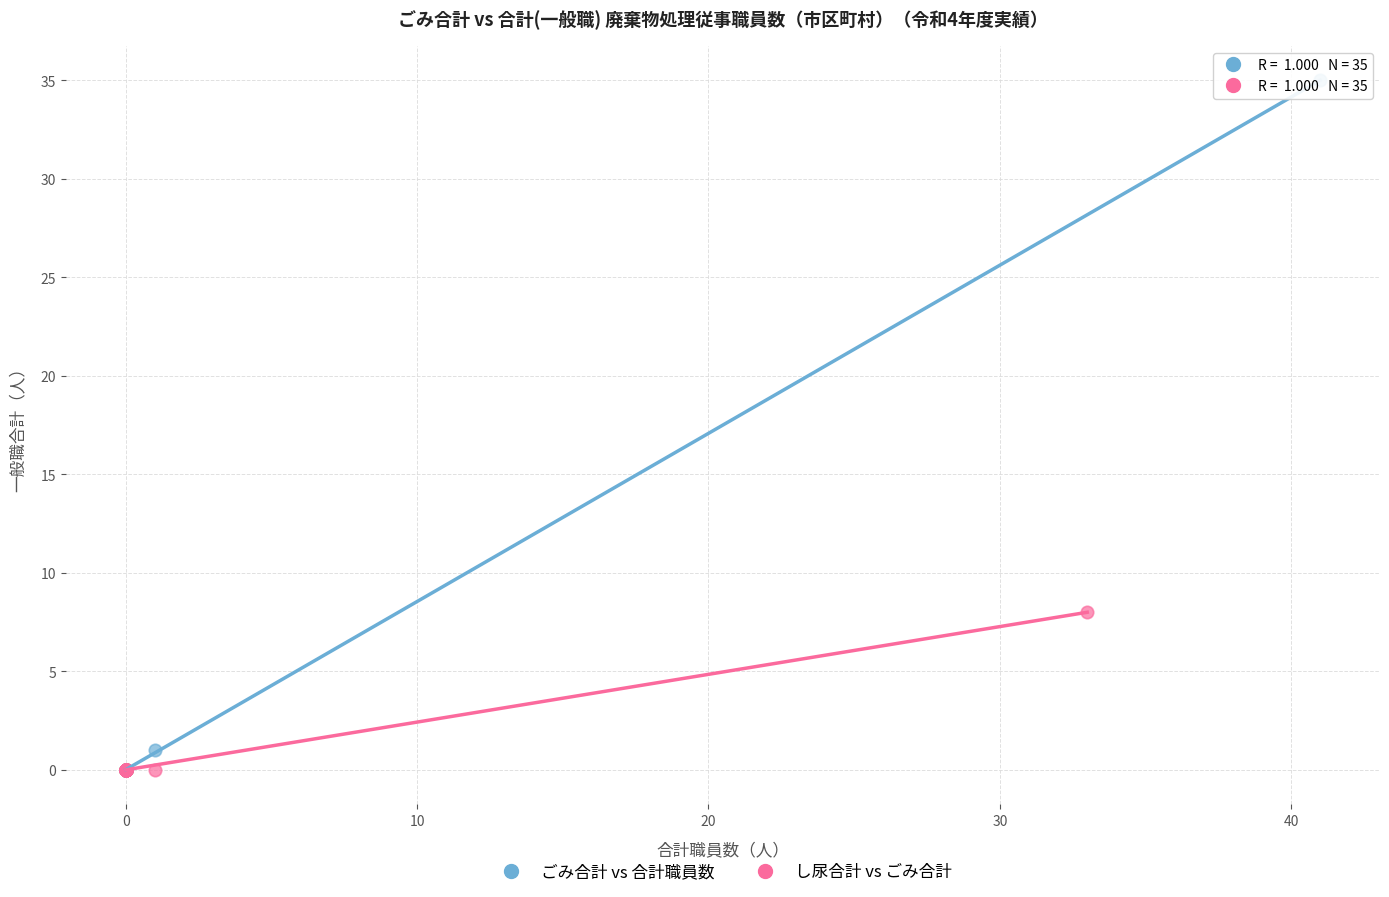

Which series reaches the maximum Y coordinate?

ごみ合計 vs 合計職員数